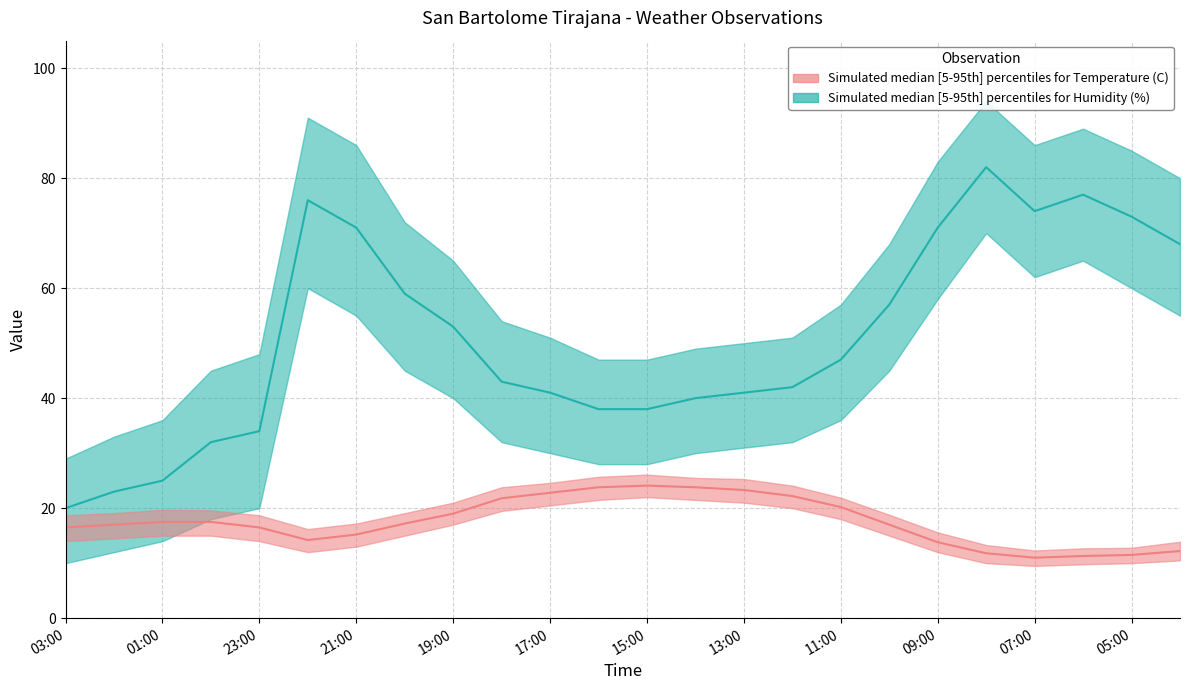

Where does the Humidity (%) lower series first go above 36?

22:00